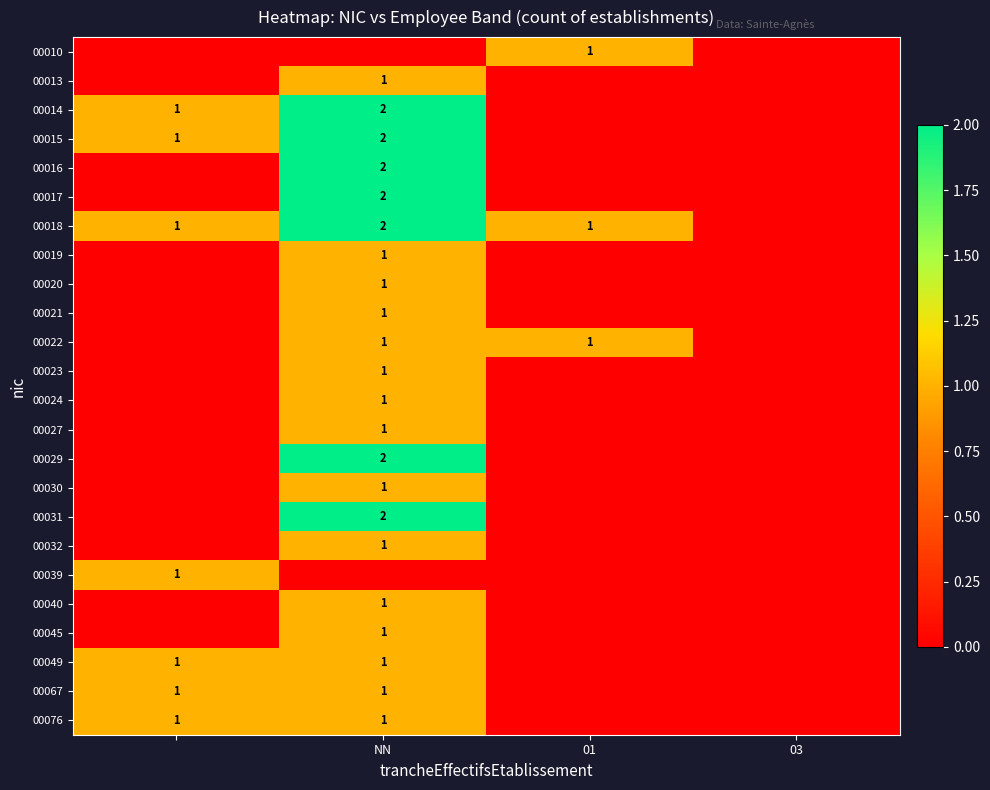

Is it true that 00023 equals 1 at NN?

True